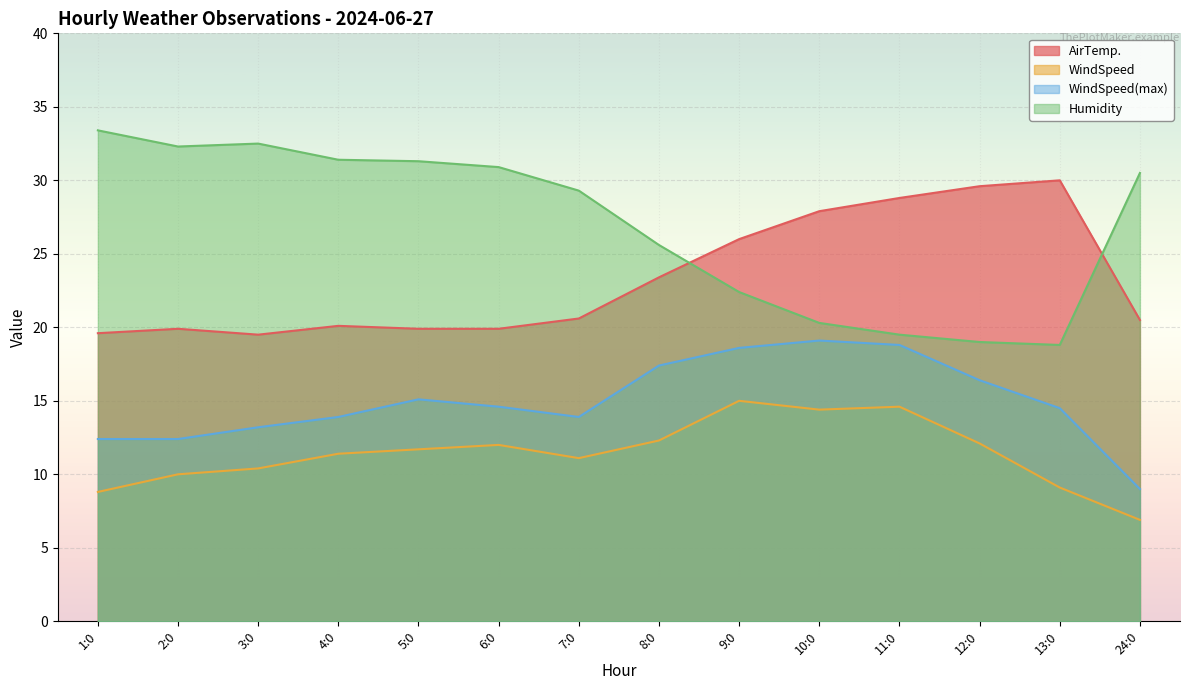

What are all the series names shown in the legend?

AirTemp., WindSpeed, WindSpeed(max), Humidity